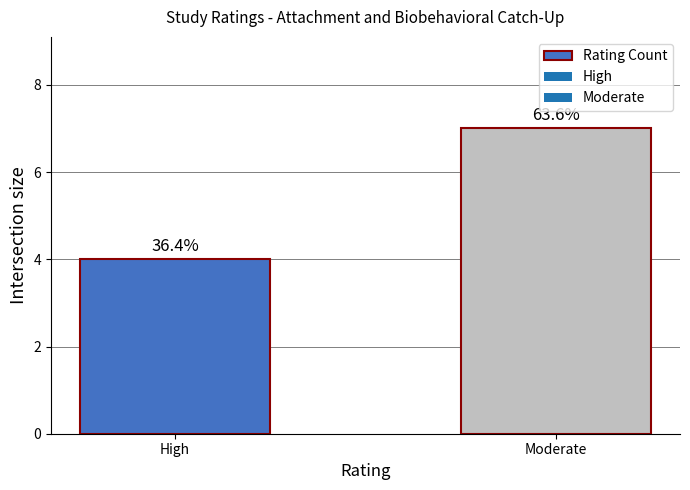

Are the bars horizontal?

No